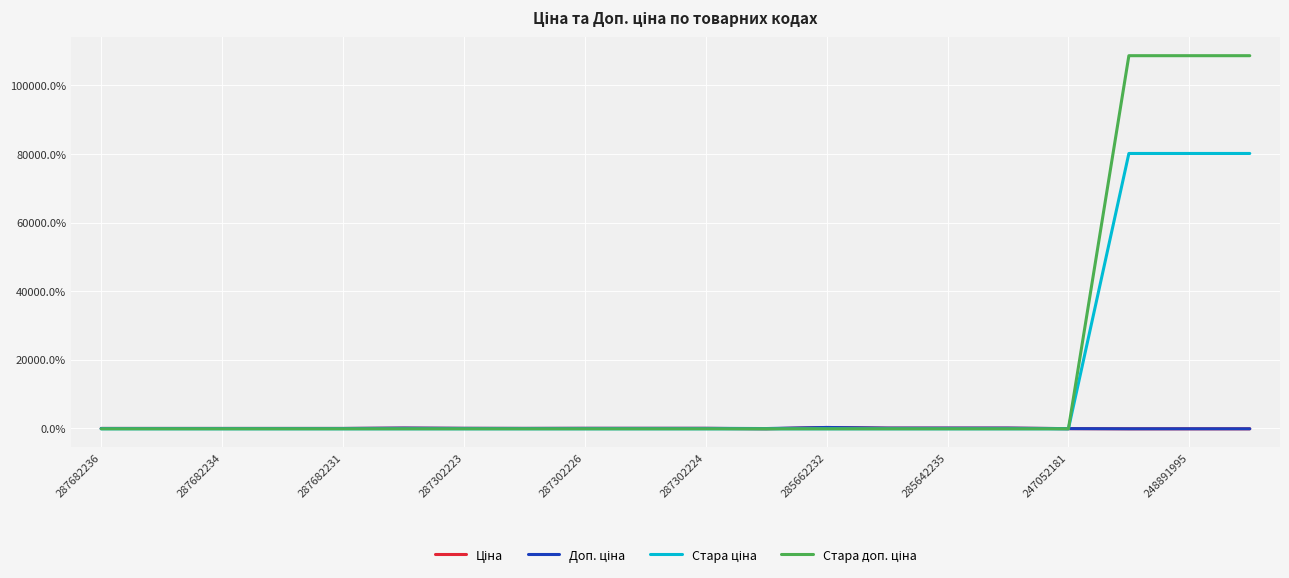

Does the chart display data point markers on the line(s)?

No